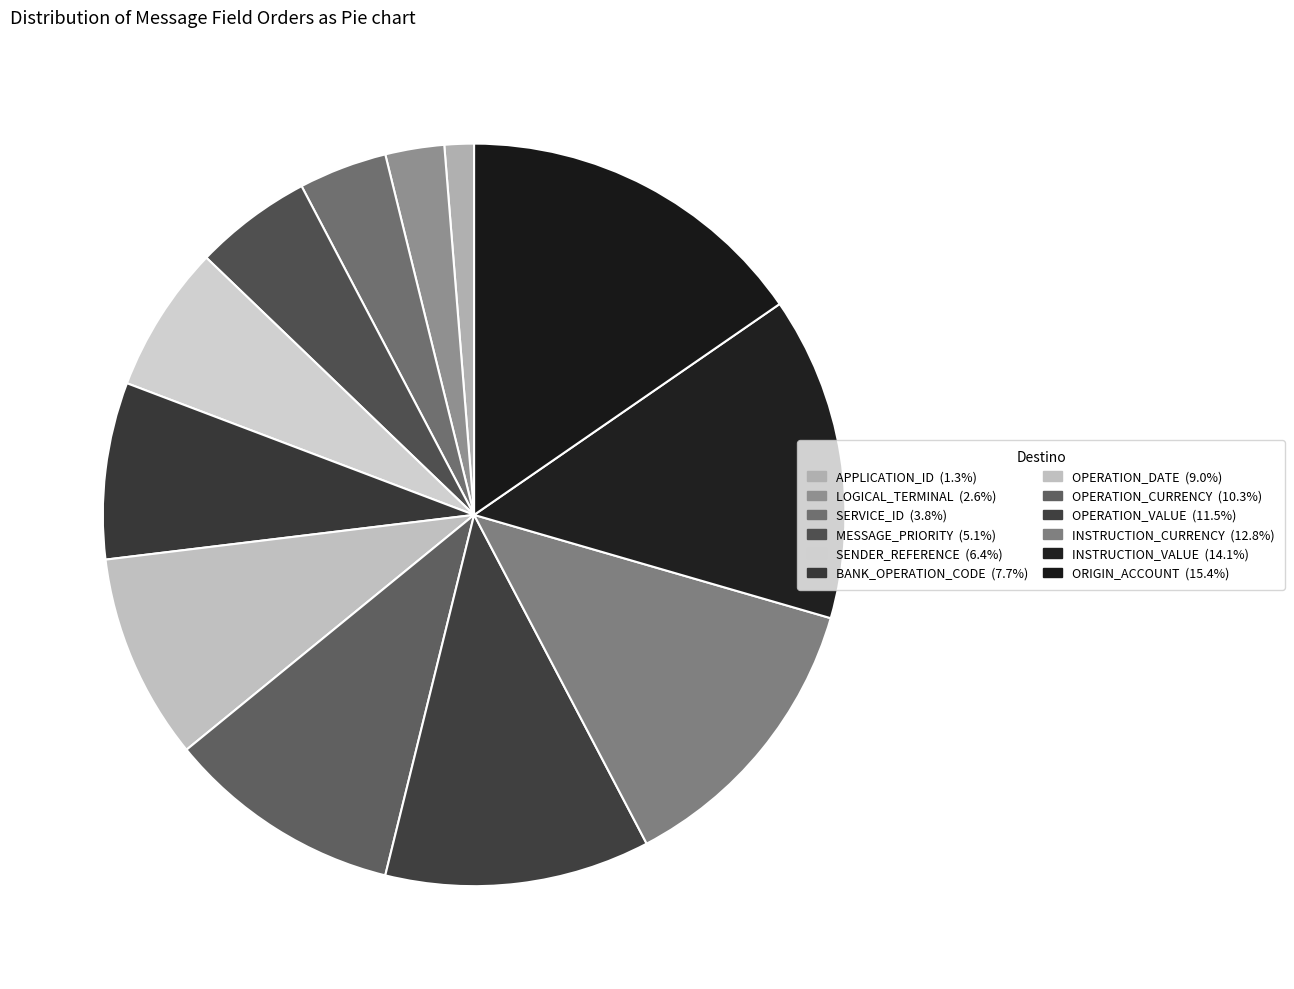

Does OPERATION_DATE account for over 50% of the chart?

No